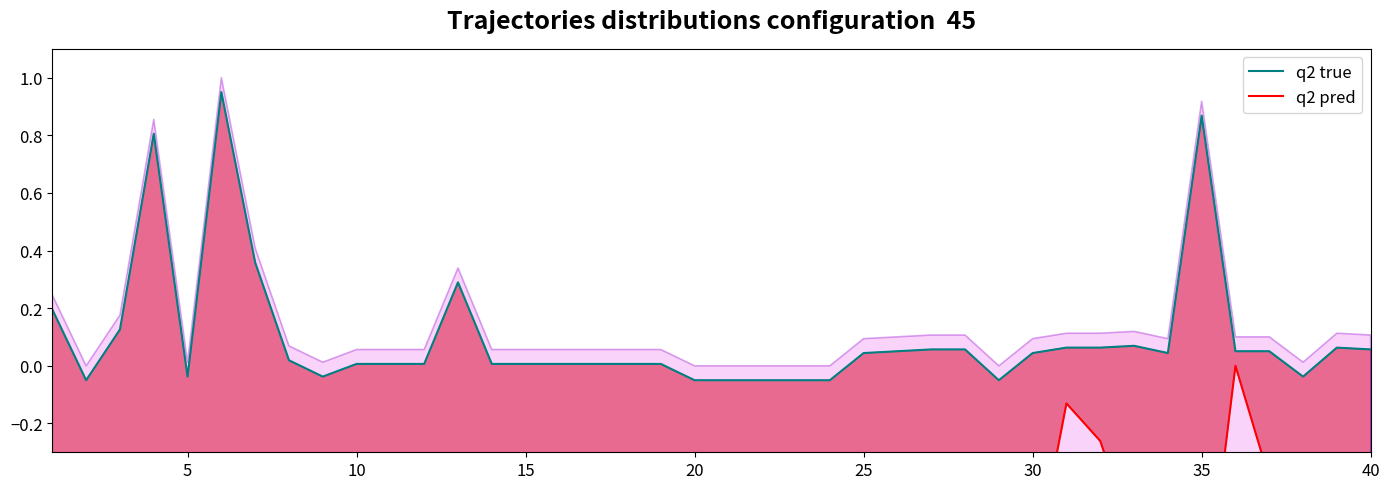

At how many categories does at least one series exceed 0?

30